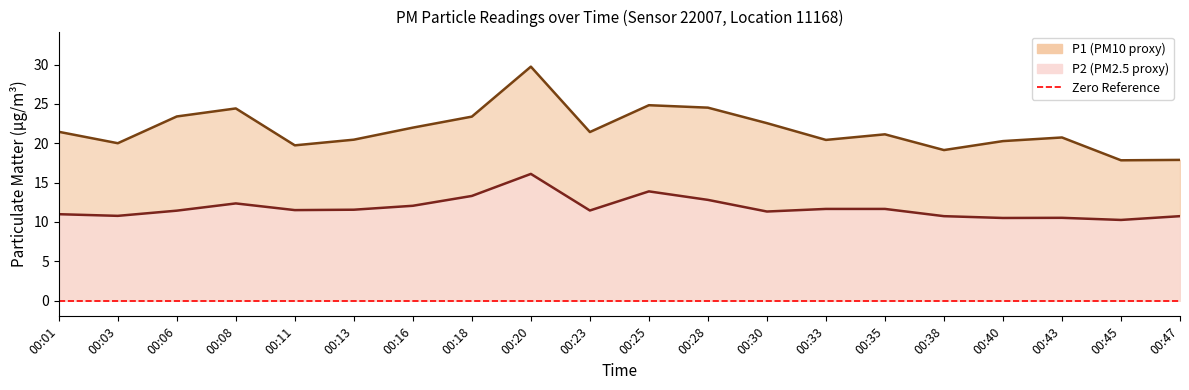

Which has a higher value, 00:28 or 00:08?

00:28